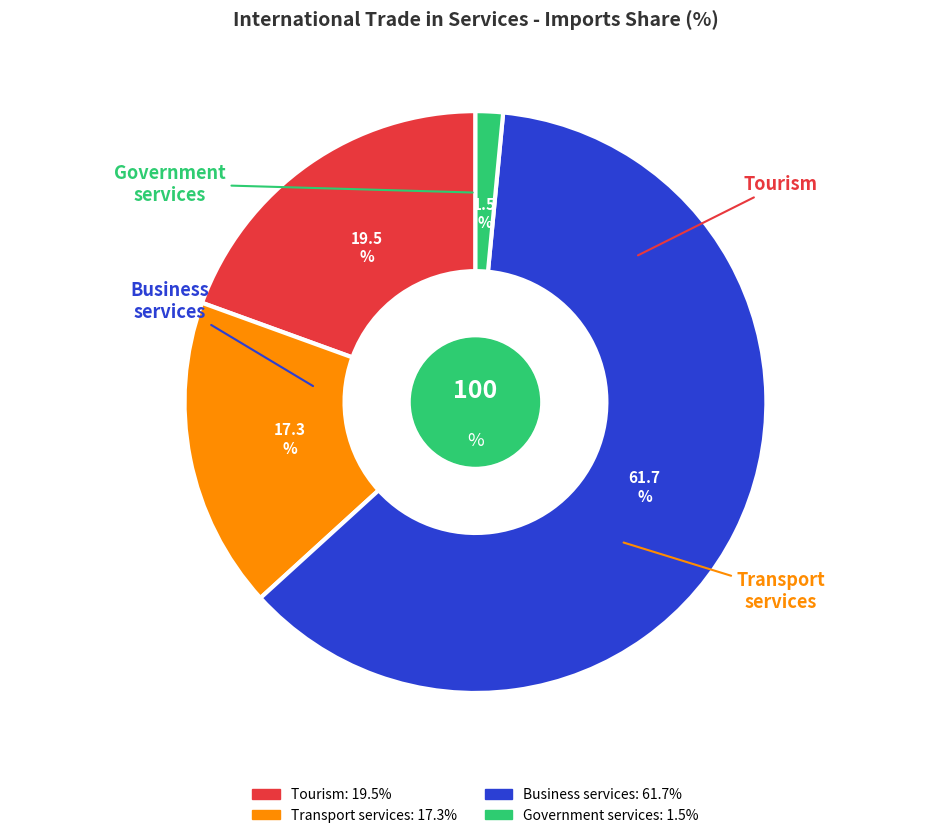

What is the smallest slice in the pie chart?

Government services